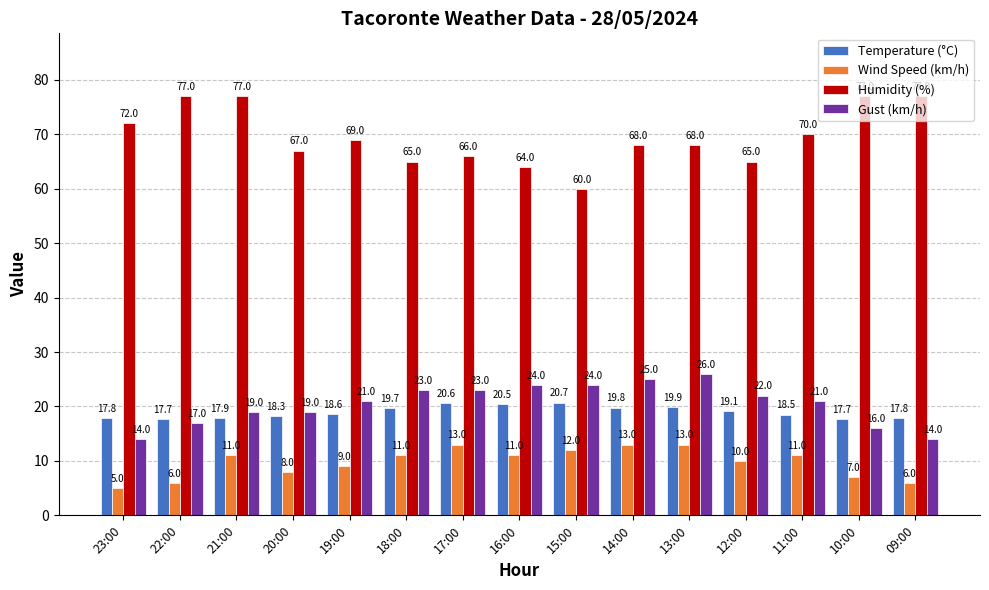

At which label does Temperature (°C) reach its peak?

15:00